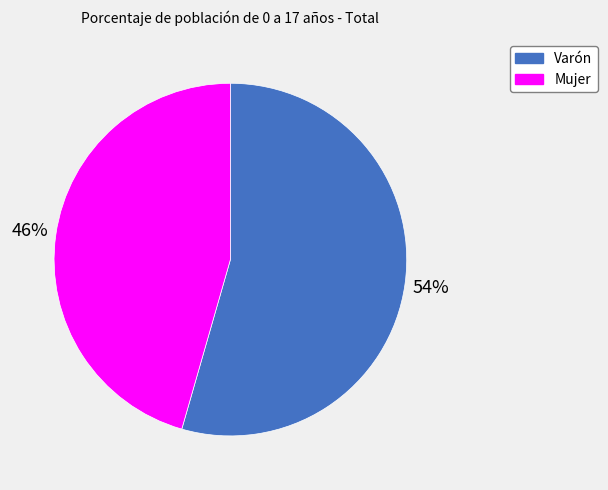

Rank the categories by value from lowest to highest.

Mujer, Varón